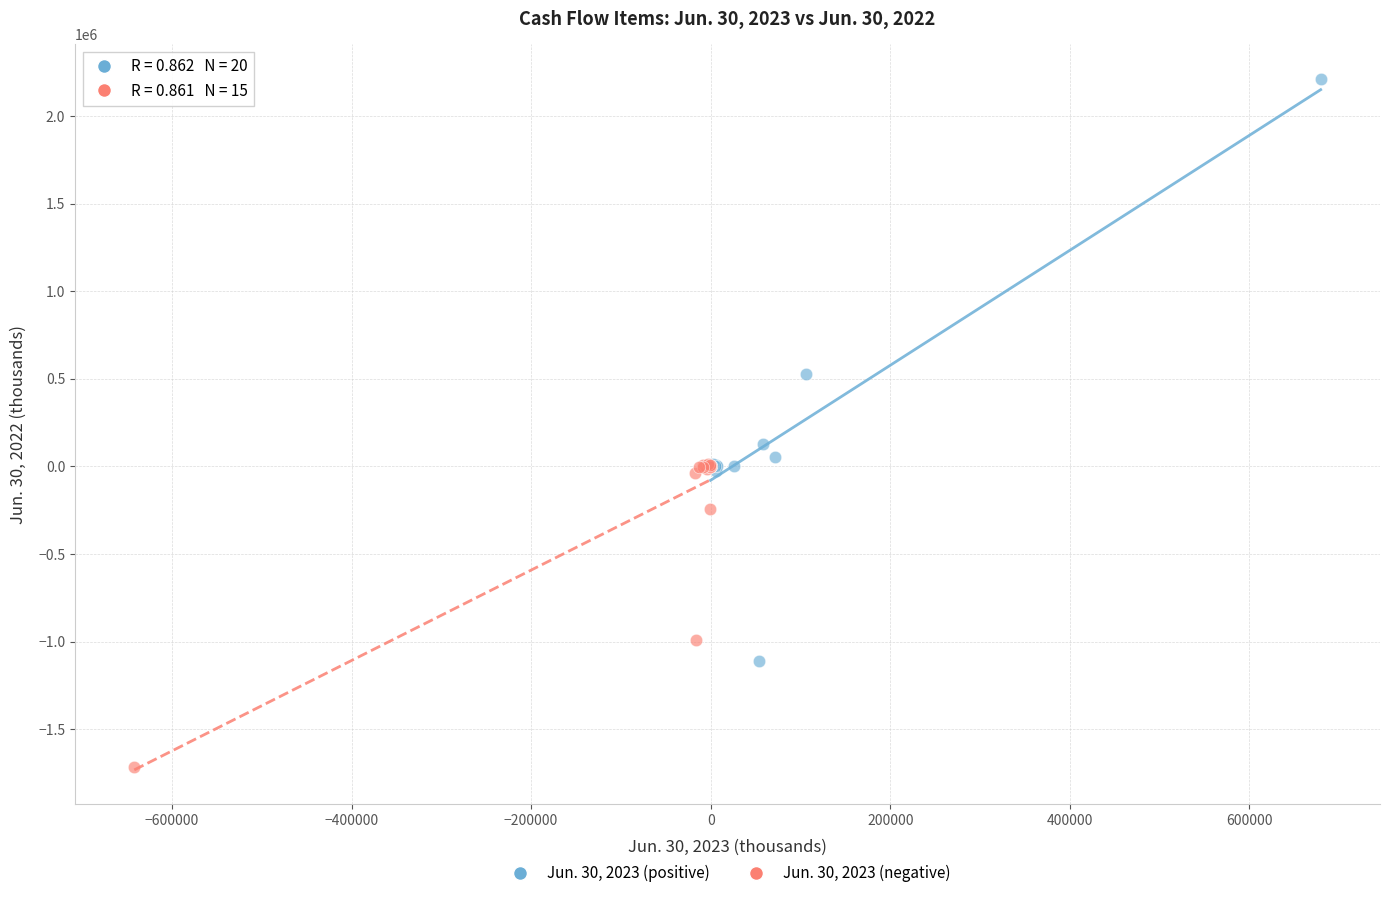

Which series contains the lowest Y value?

Jun. 30, 2023 (negative)